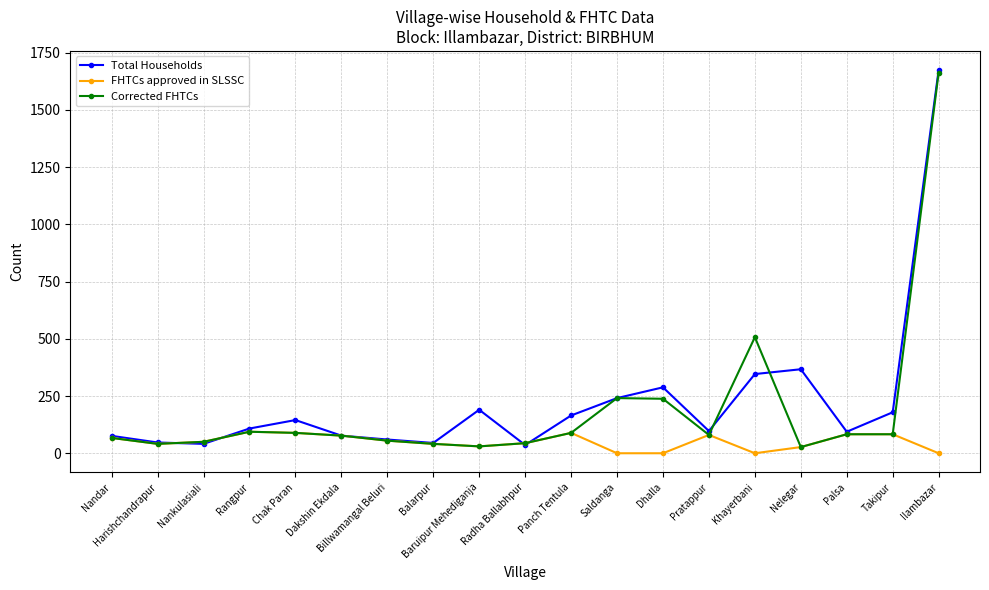

How many categories are shown in the chart?

19